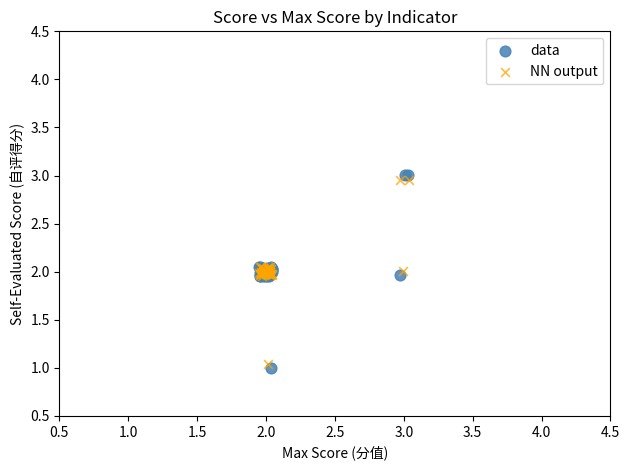

Which series reaches the maximum Y coordinate?

data